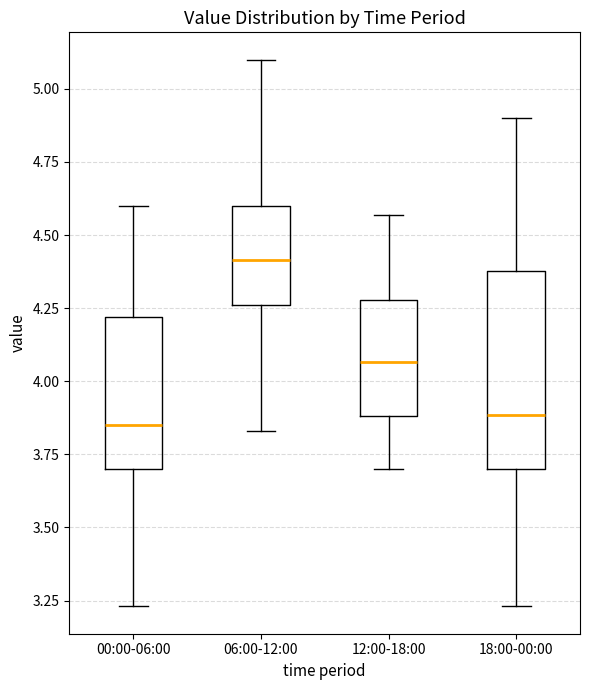

Reading left to right, transcribe this box plot: for each box, give where its median line is, the range the box spans, and where its two whiskers end, as read against the y-axis. The values are not printed on the chart, so give them approximately, as read against the axis.

00:00-06:00: median 3.85, box 3.70 to 4.20, whiskers 3.25 to 4.60
06:00-12:00: median 4.40, box 4.25 to 4.60, whiskers 3.85 to 5.10
12:00-18:00: median 4.05, box 3.90 to 4.30, whiskers 3.70 to 4.55
18:00-00:00: median 3.90, box 3.70 to 4.40, whiskers 3.25 to 4.90